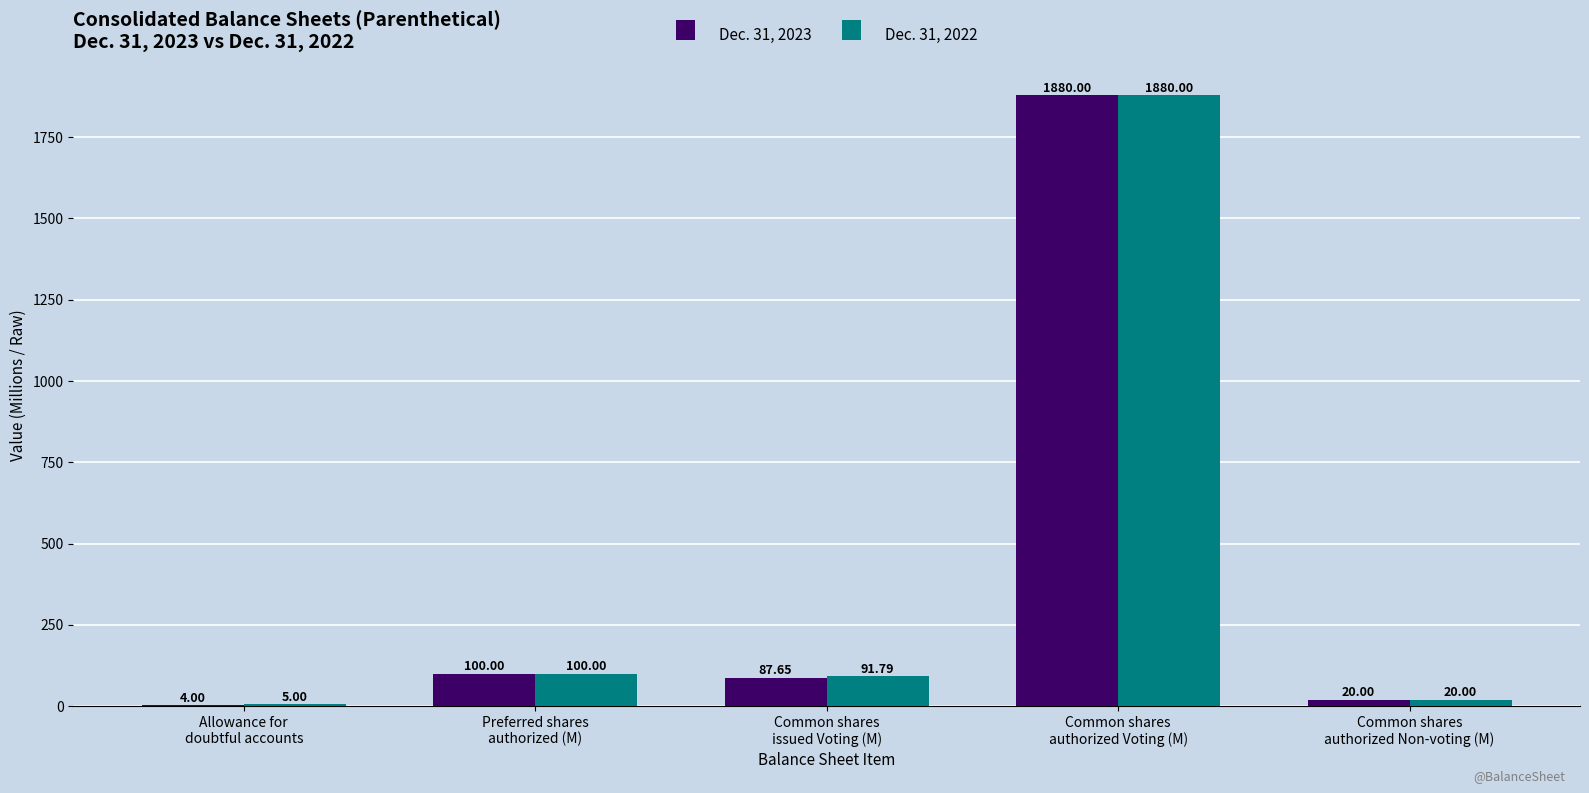

How many categories are shown in the chart?

5